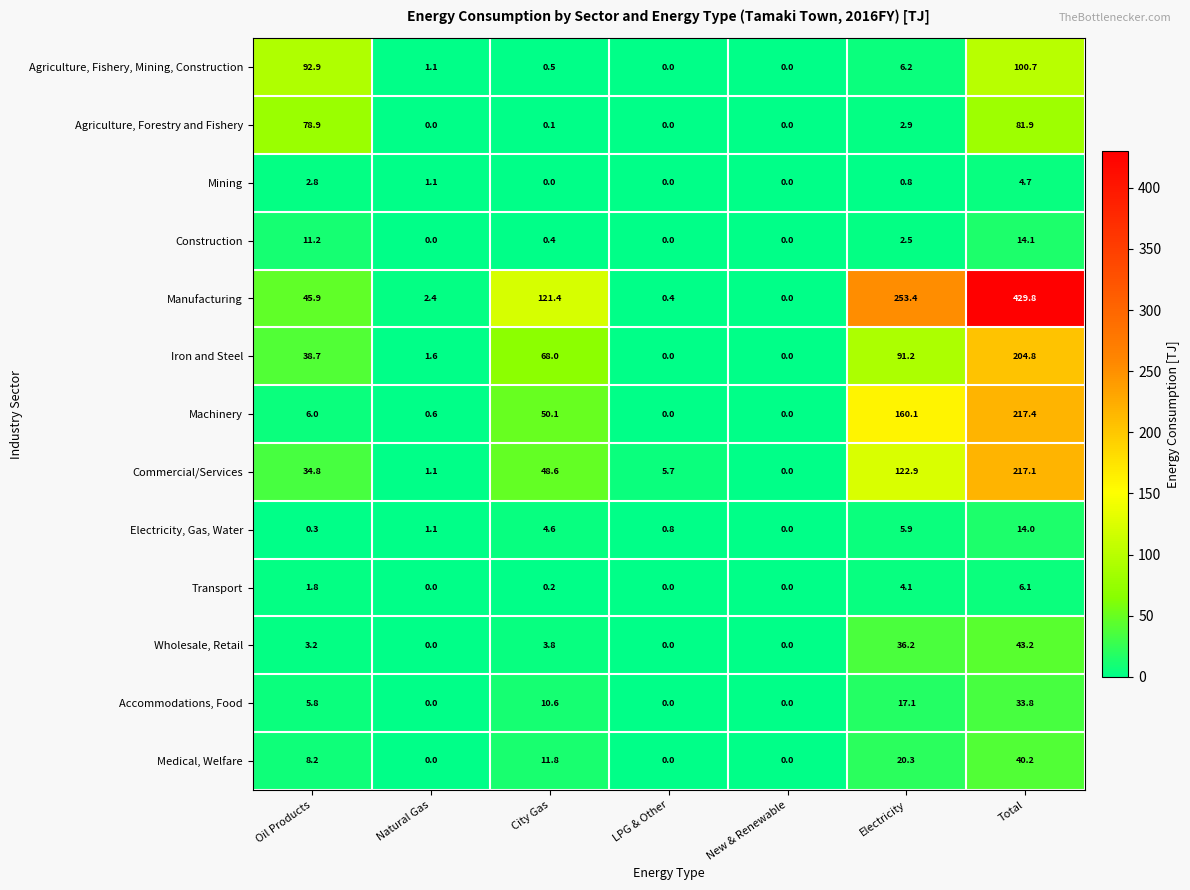

What is the difference between the maximum and minimum values in the Medical, Welfare series?

40.2